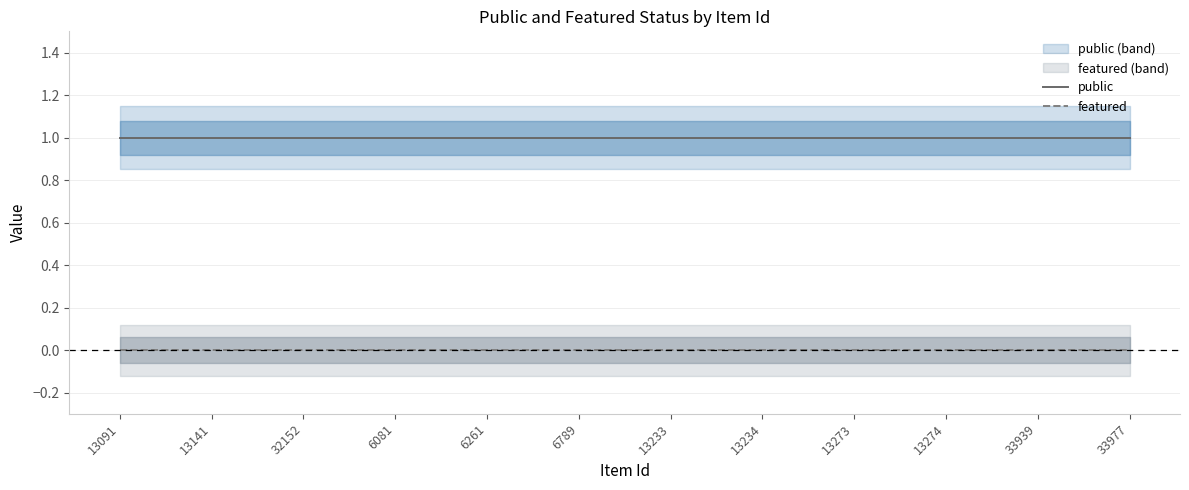

Rank the series at 13273 from lowest to highest value.

featured, public